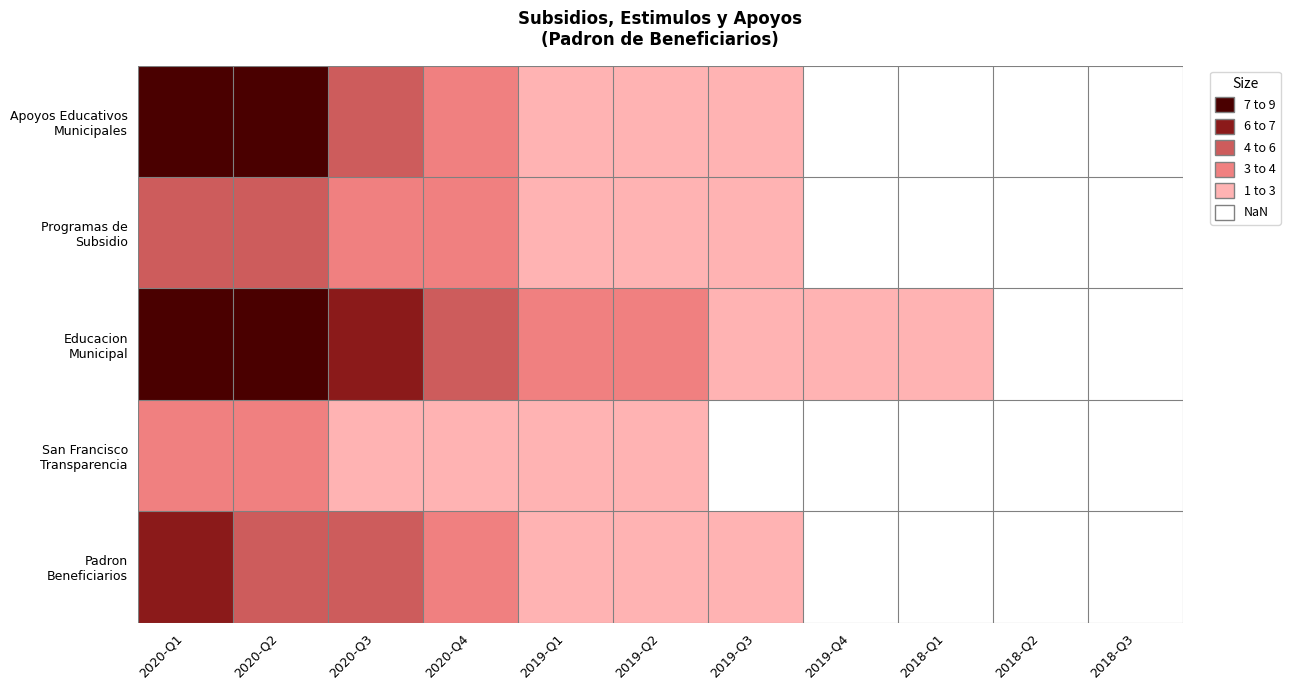

What is the smallest value displayed?

0.3